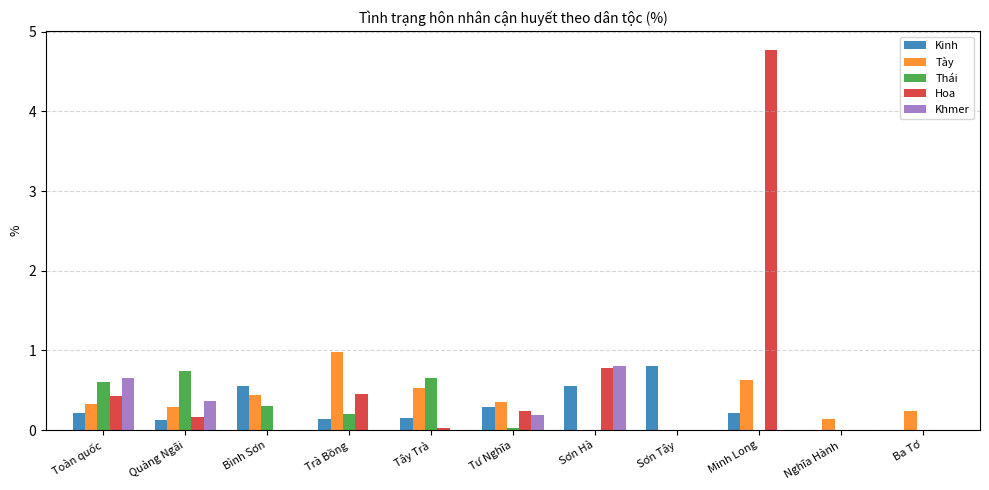

What is the maximum value for Khmer?

0.8